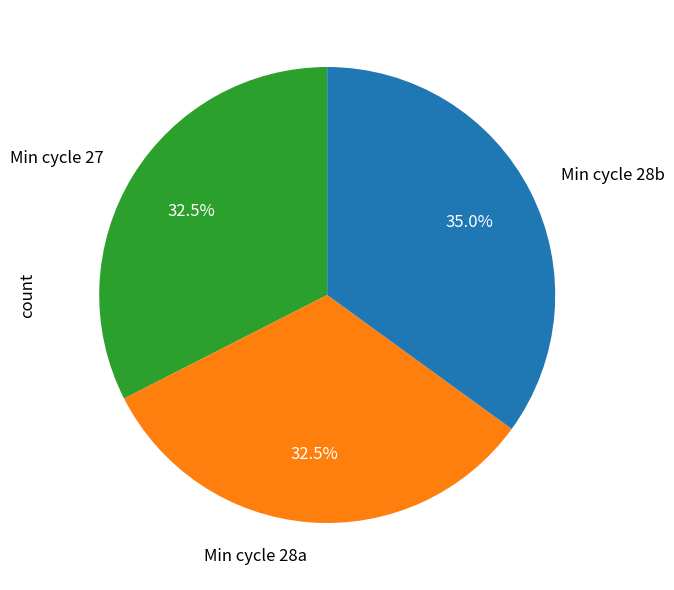

Is the sum of Min cycle 28b and Min cycle 28a greater than half?

Yes